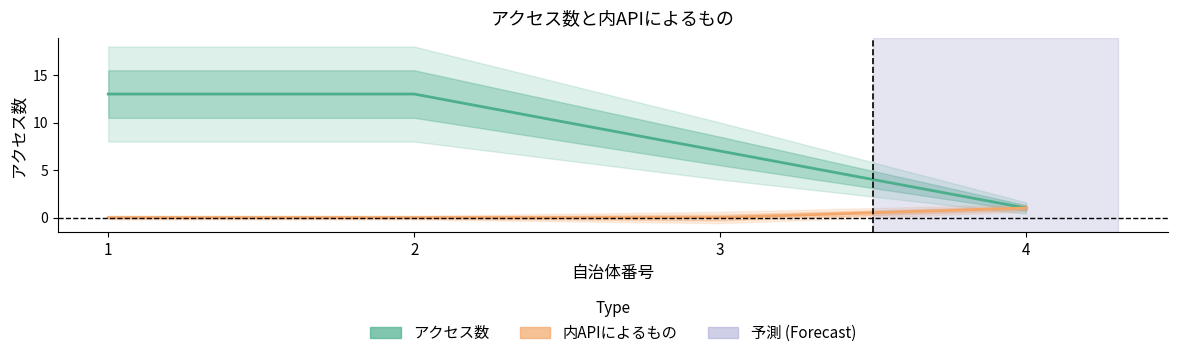

Reading left to right, list all the values displayed in this chart.

アクセス数: 13	13	7	1
内APIによるもの: 0	0	0	1